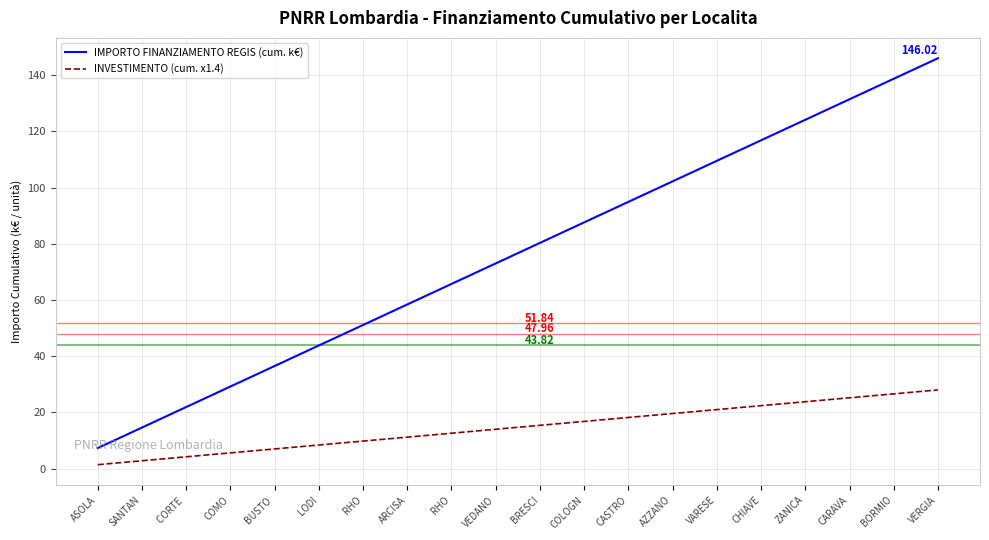

Is it true that INVESTIMENTO (cum. x1.4) equals 5.0 at ARCISA?

False